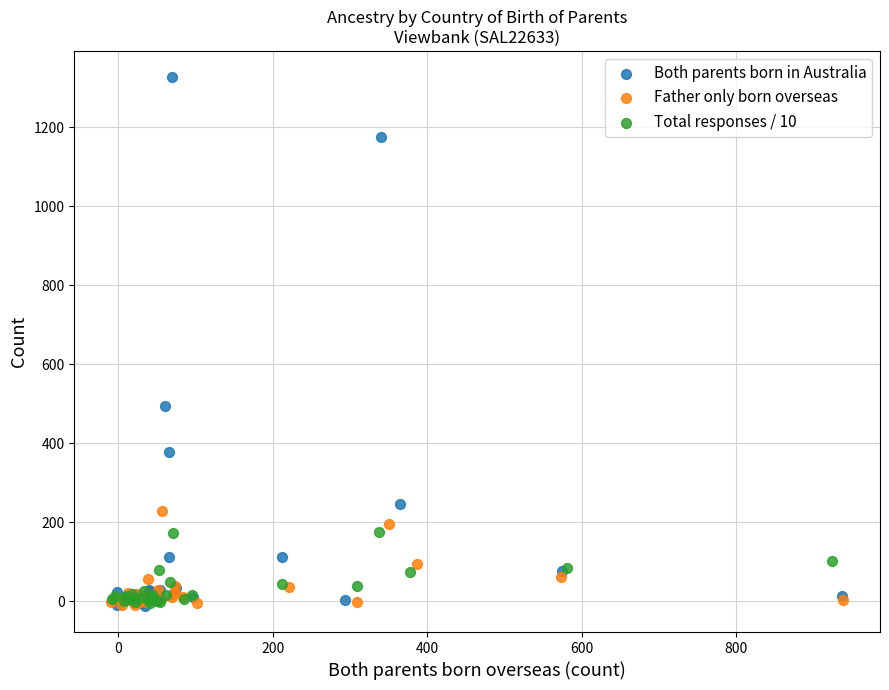

What are all the series names shown in the legend?

Both parents born in Australia, Father only born overseas, Total responses / 10